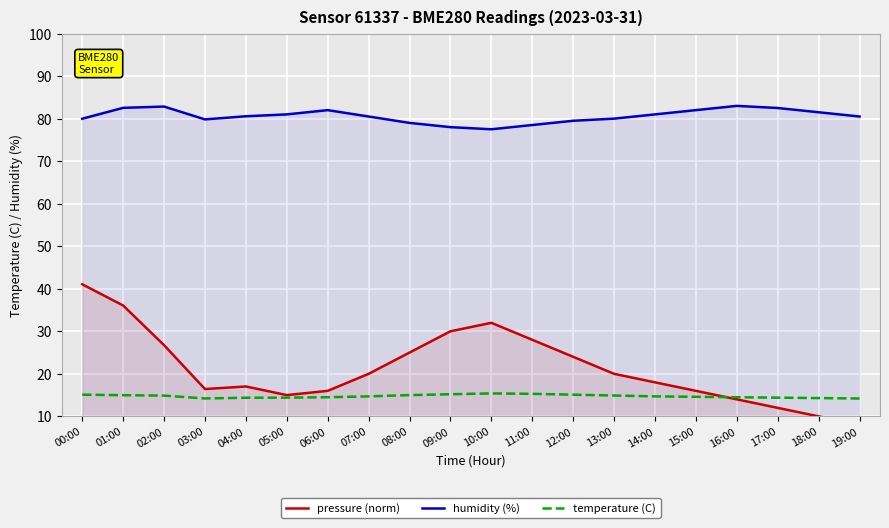

Reading left to right, what are all the values shown in this chart?

pressure (norm): 41.1	36.1	26.7	16.4	17.0	15.0	16.0	20.0	25.0	30.0	32.0	28.0	24.0	20.0	18.0	16.0	14.0	12.0	10.0	8.0
humidity (%): 80.0	82.5	82.8	79.8	80.6	81.0	82.0	80.5	79.0	78.0	77.5	78.5	79.5	80.0	81.0	82.0	83.0	82.5	81.5	80.5
temperature (C): 15.1	15.0	14.9	14.2	14.4	14.4	14.5	14.7	15.0	15.2	15.4	15.3	15.1	14.9	14.7	14.6	14.5	14.4	14.3	14.2